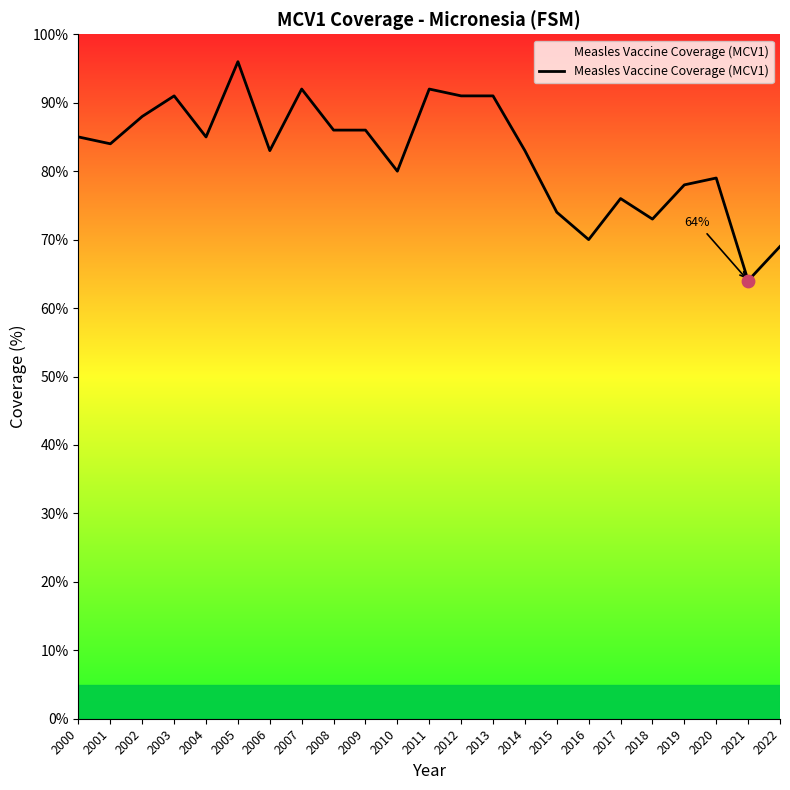

Which has a higher value, 2021 or 2004?

2004